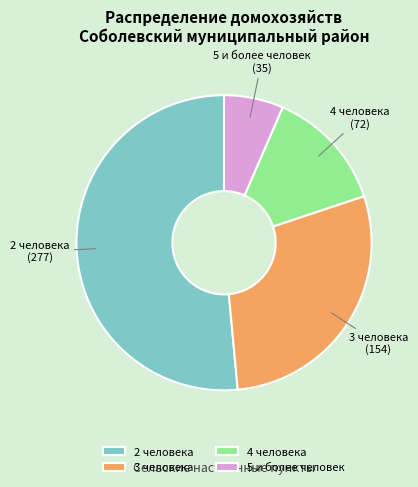

Do 5 и более человек and 4 человека together represent more than half of the pie?

No